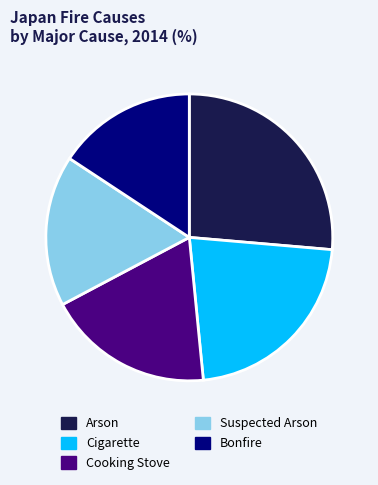

How many slices are in this pie chart?

5